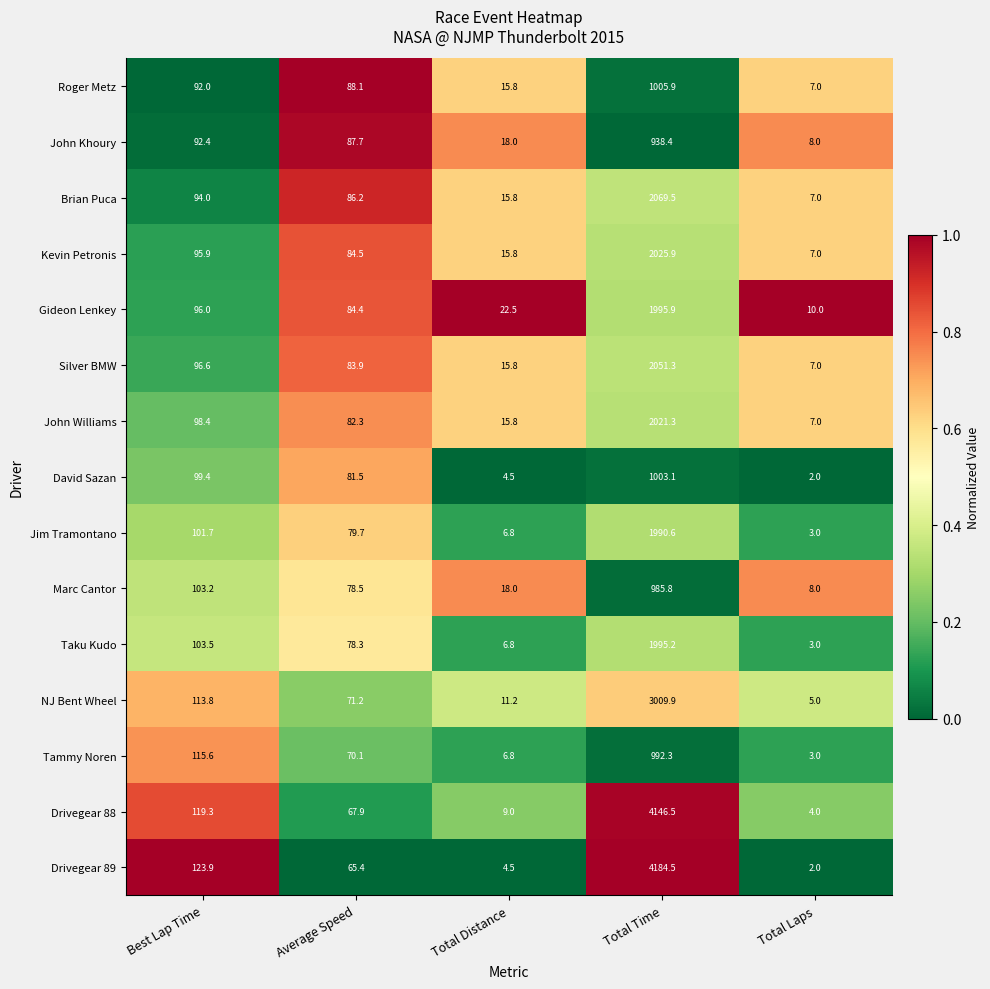

At which category is the sum across all series the highest?

Total Time